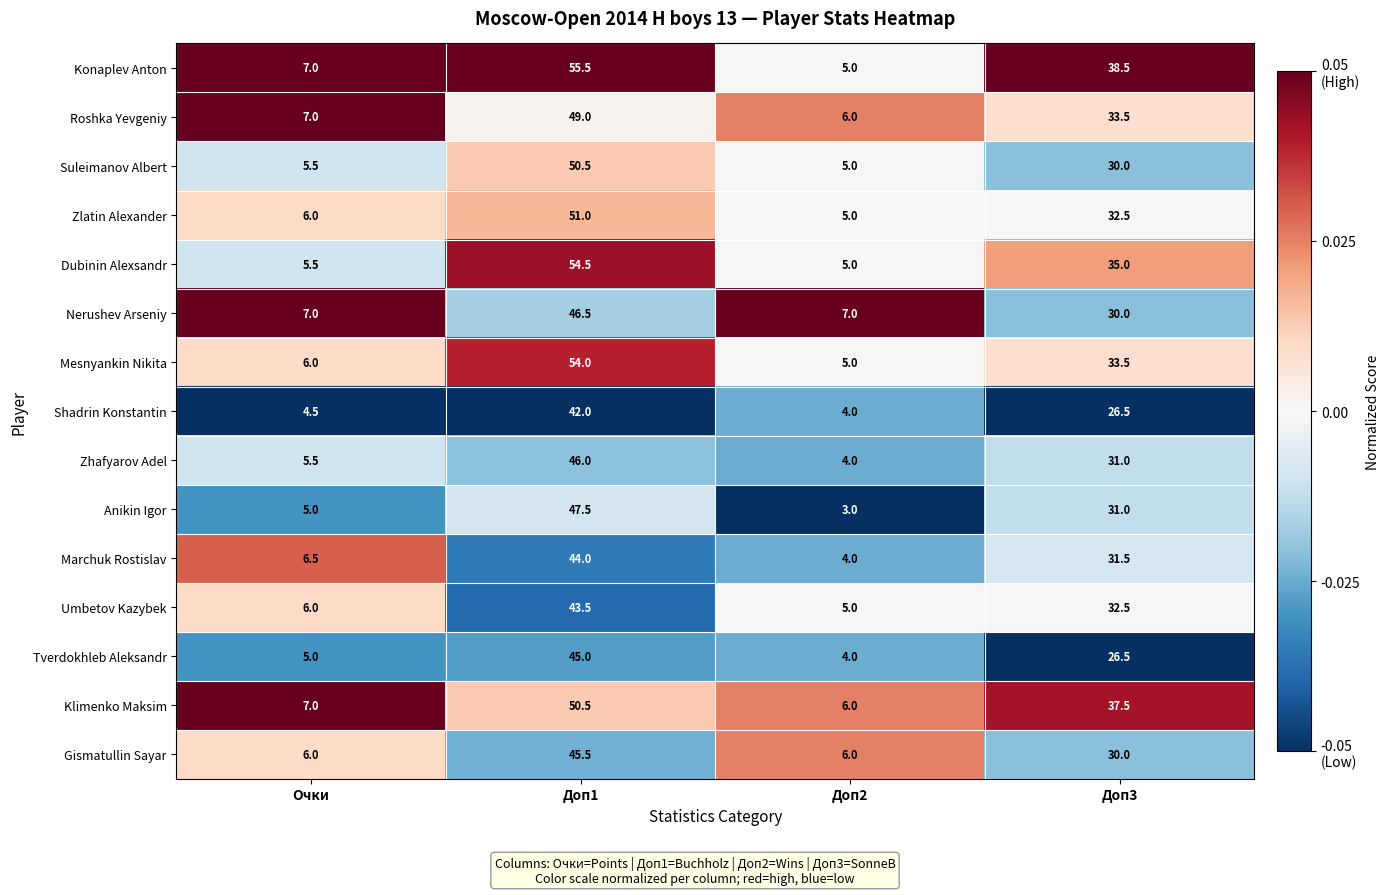

What is the spread (max minus min) of values at Доп1?

13.5